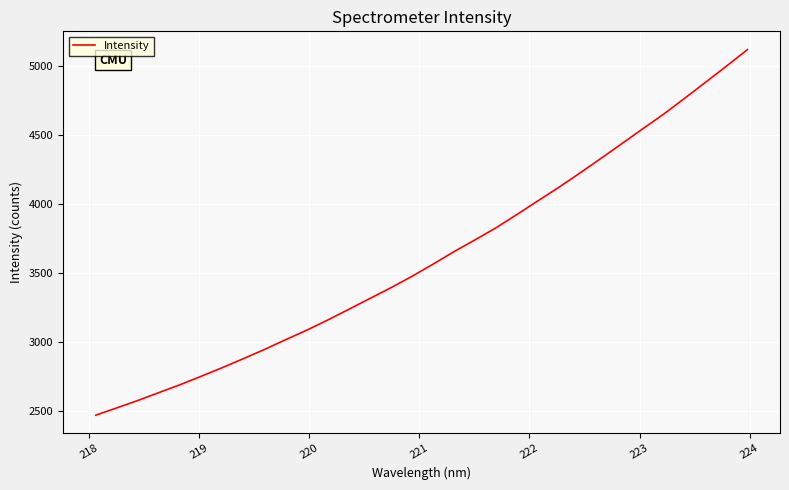

What is the minimum value shown in the chart?

2471.5